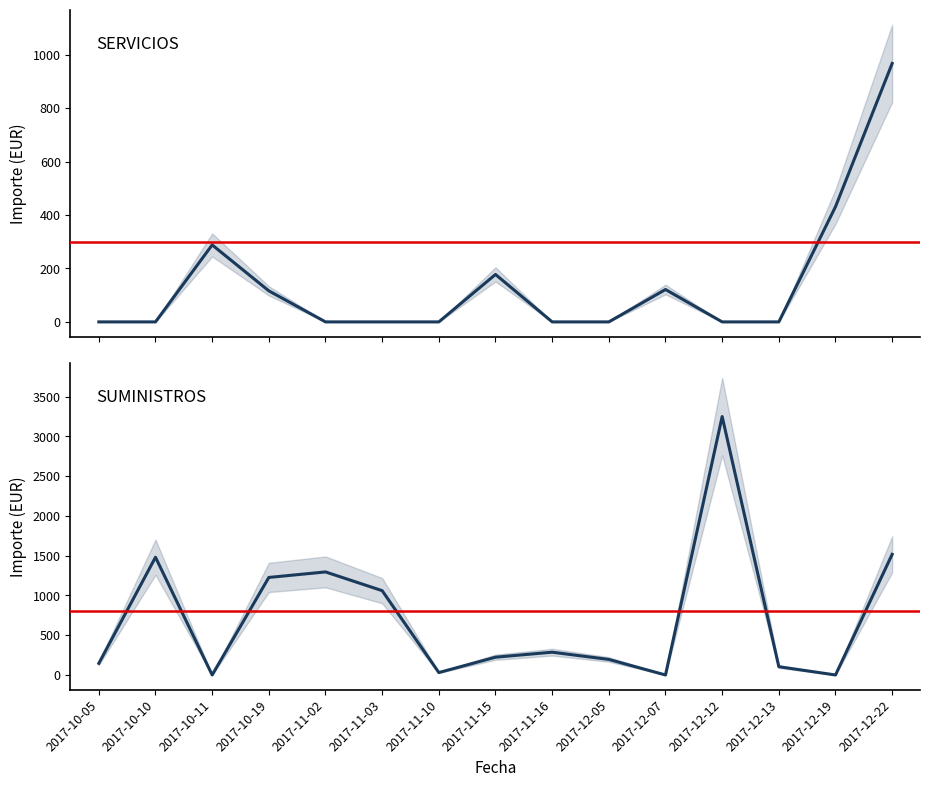

Which series has the widest spread of values?

SUMINISTROS